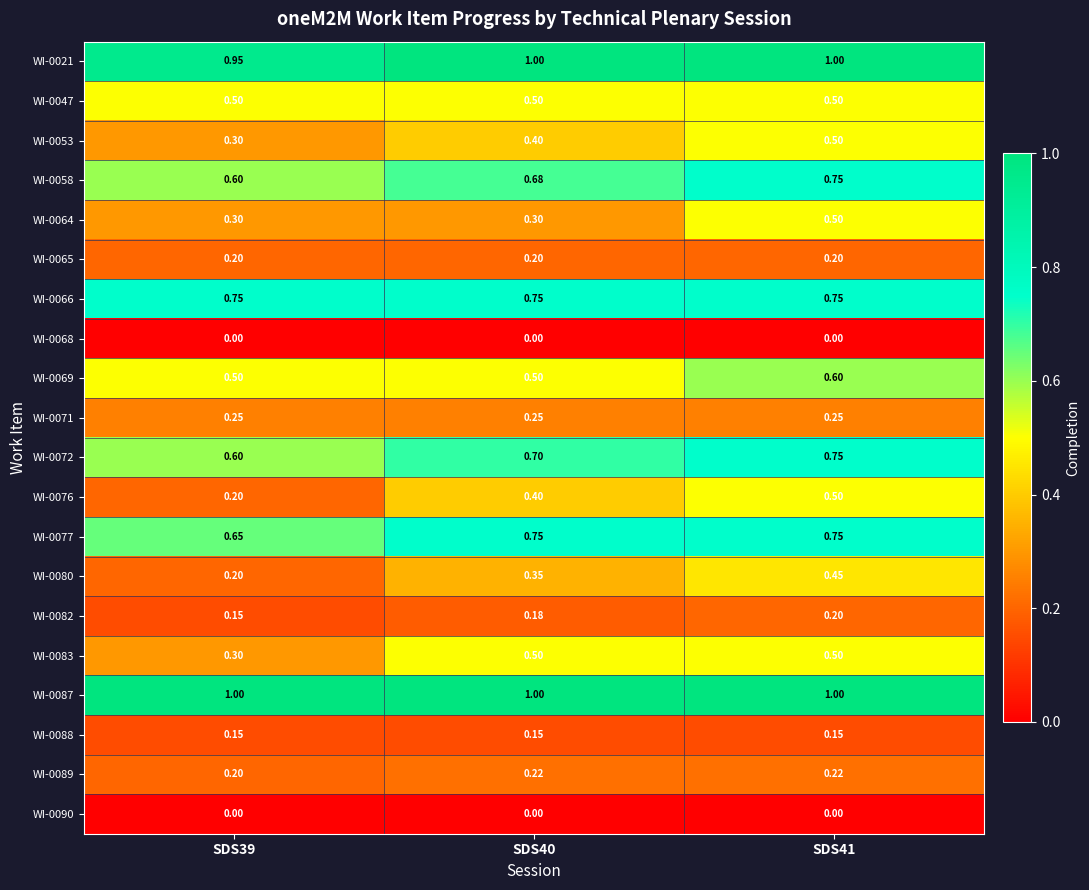

Is the value of WI-0083 at SDS40 greater than the value of WI-0069 at SDS41?

No